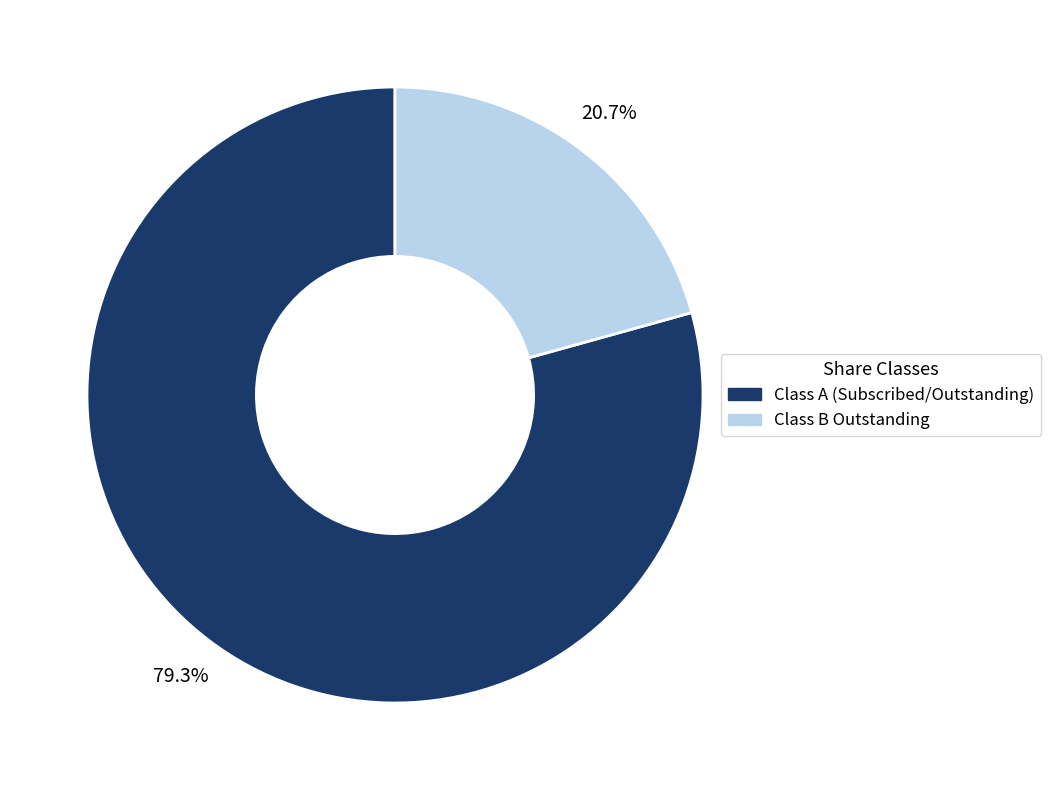

What percentage is the Class B Outstanding slice, to the nearest percent?

21%